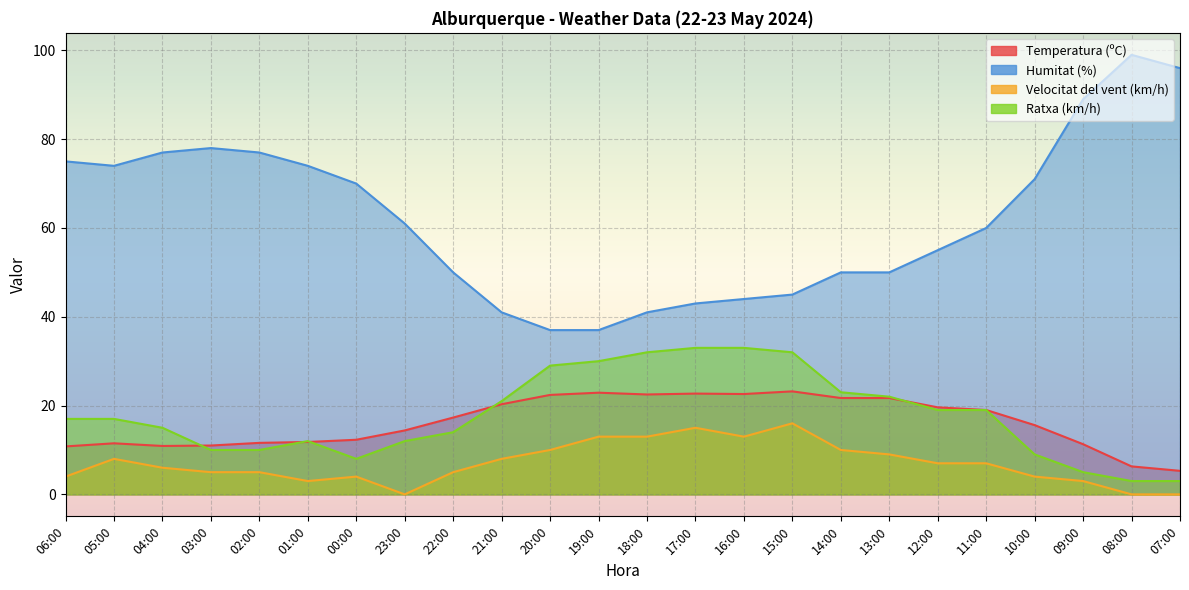

What is the lowest value of the Temperatura (ºC) series?

5.3